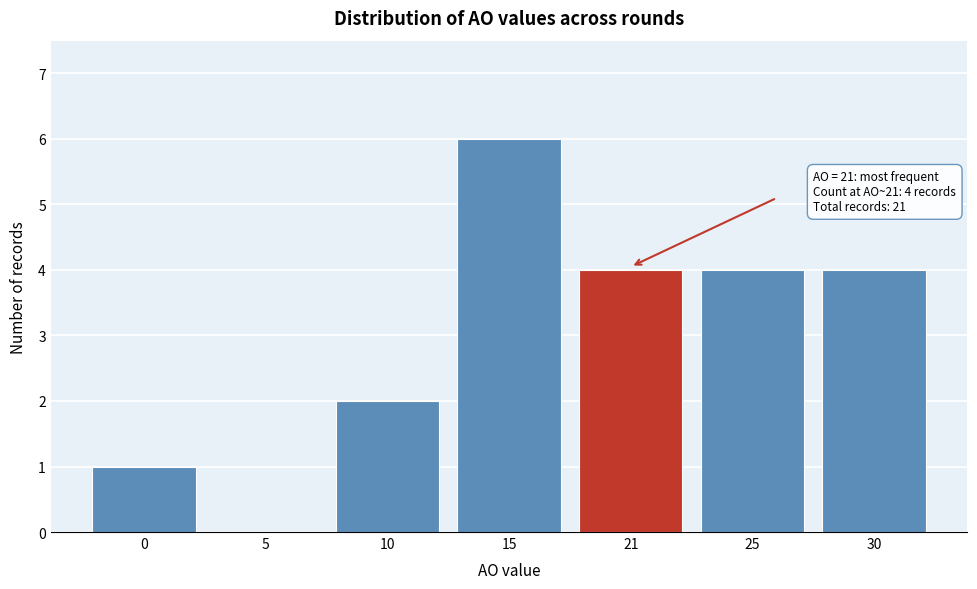

Reading left to right, transcribe all the data shown in this chart.

0=1	5=0	10=2	15=6	21=4	25=4	30=4